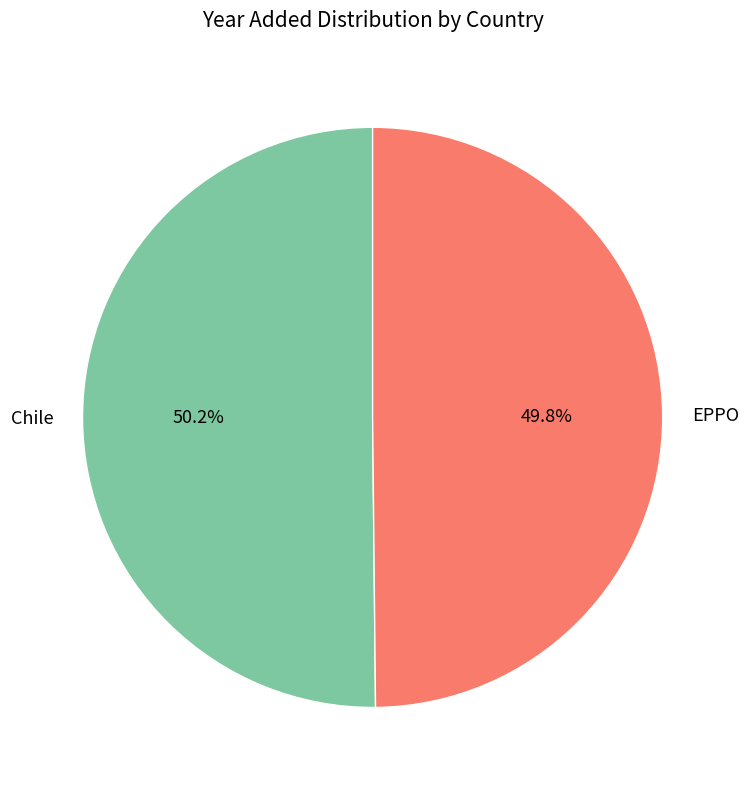

Approximately how many times larger is the value at EPPO compared to Chile?

1.0